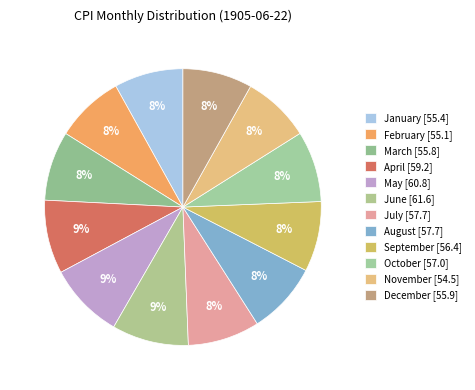

Approximately how many times larger is the value at July compared to June?

0.9